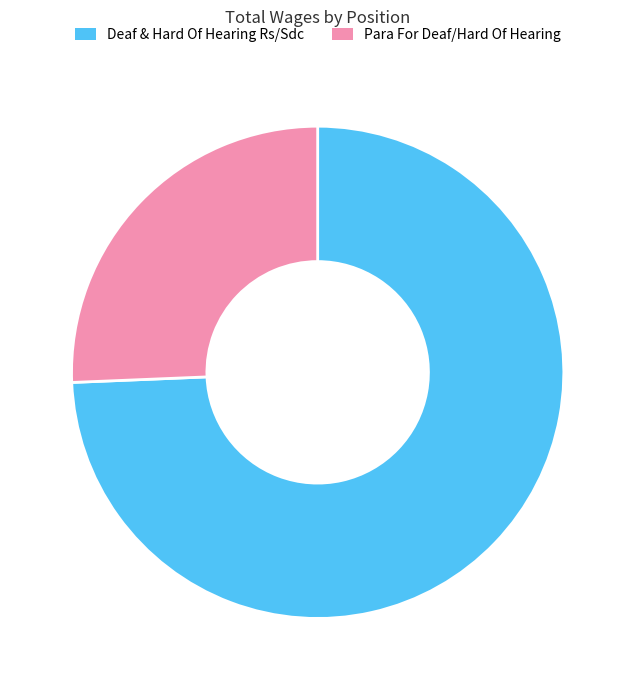

What is the majority slice?

Deaf & Hard Of Hearing Rs/Sdc